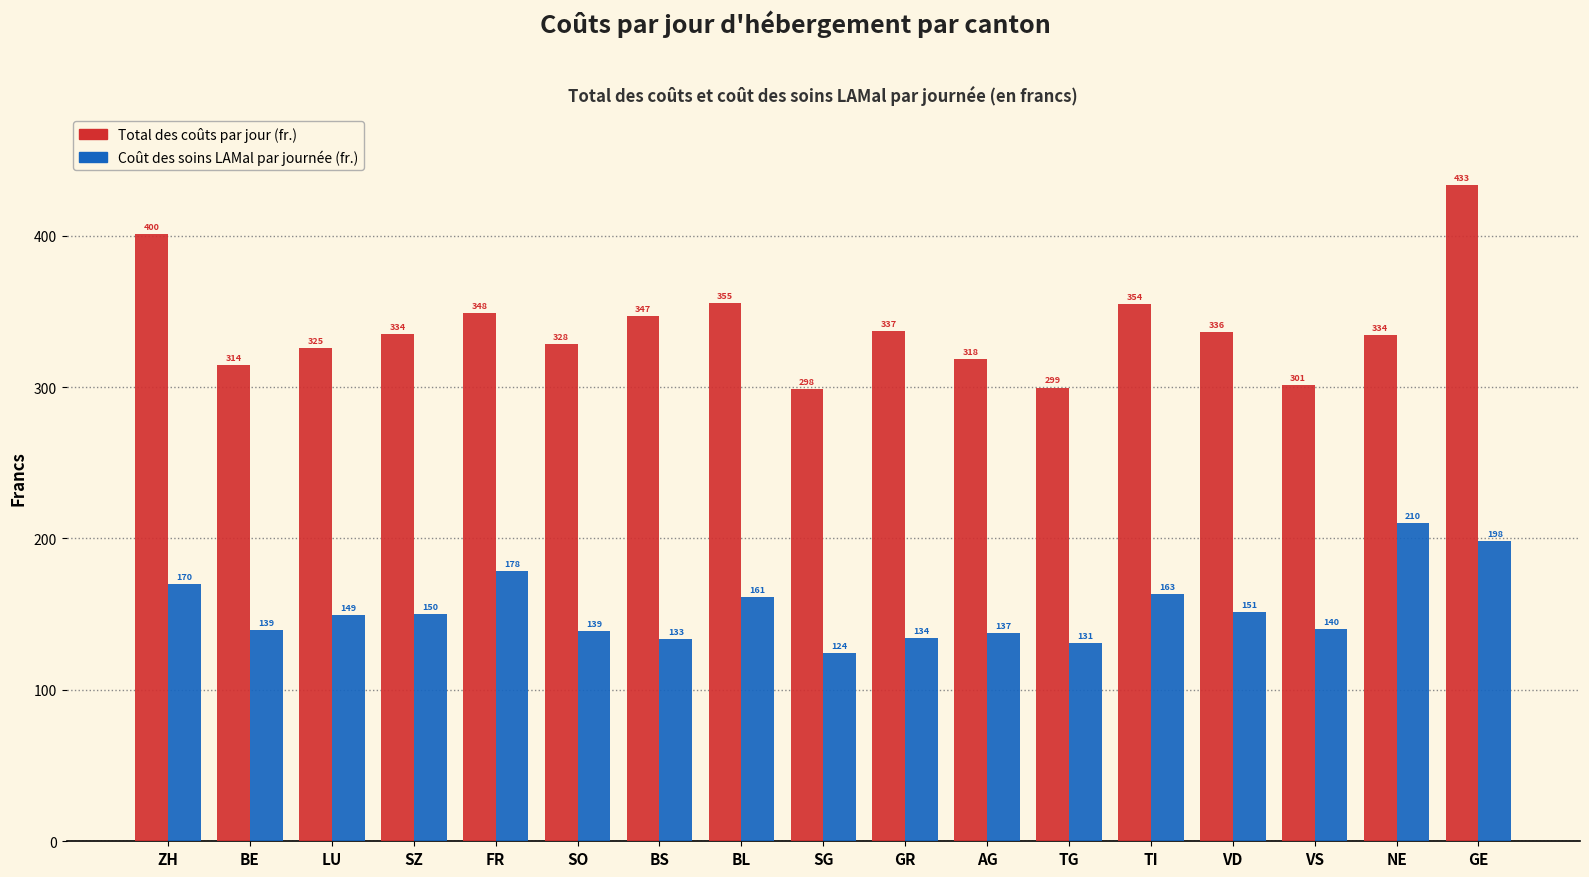

At which category is the sum across all series the highest?

GE